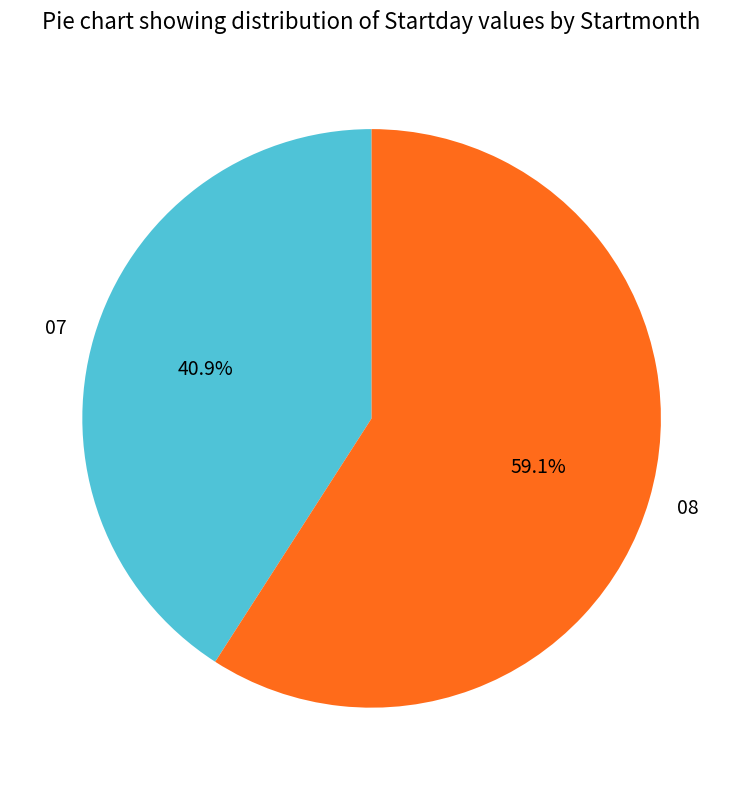

Which category has the biggest portion of the pie?

08